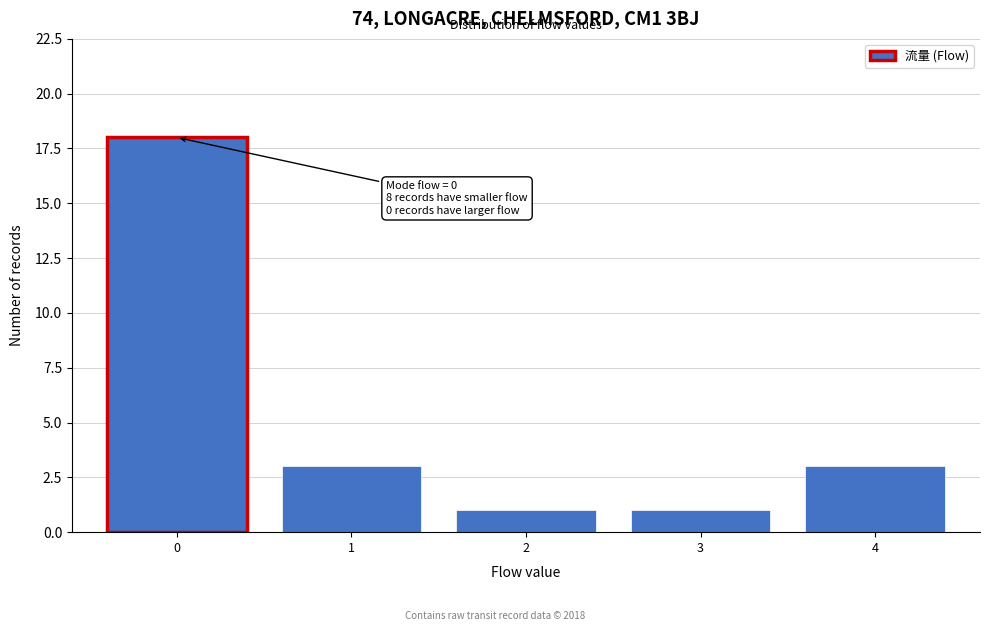

Over which range of the x-axis is the bar tallest?

-0.5 to 0.5